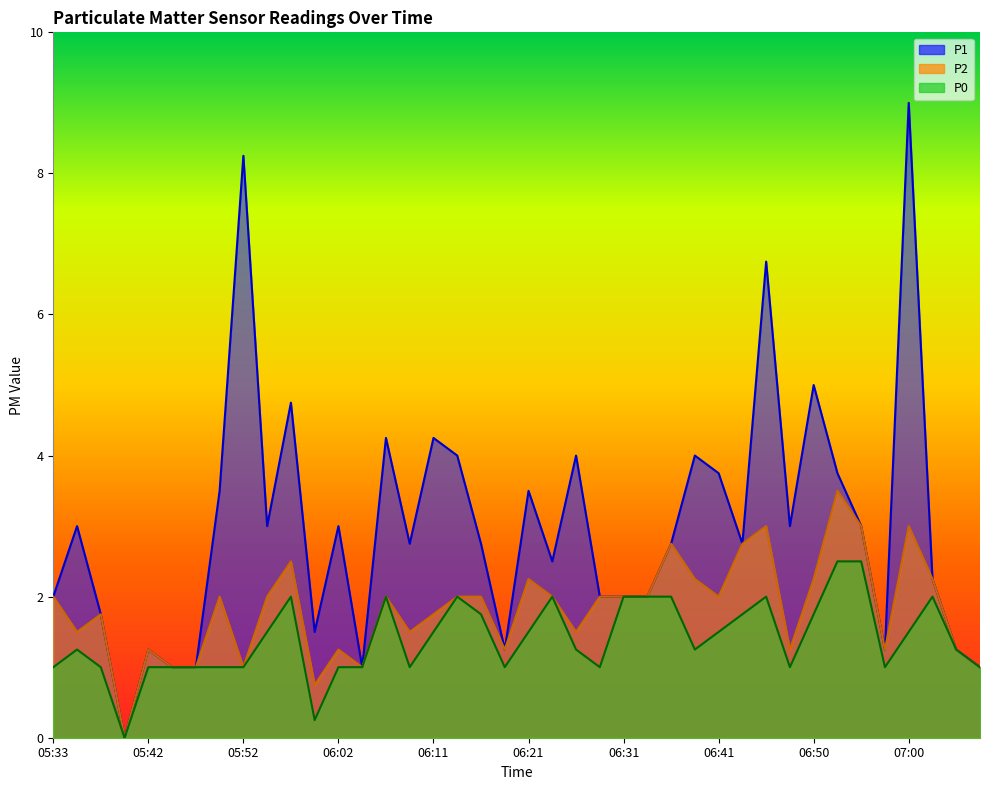

Which series has the largest total across all categories?

P1